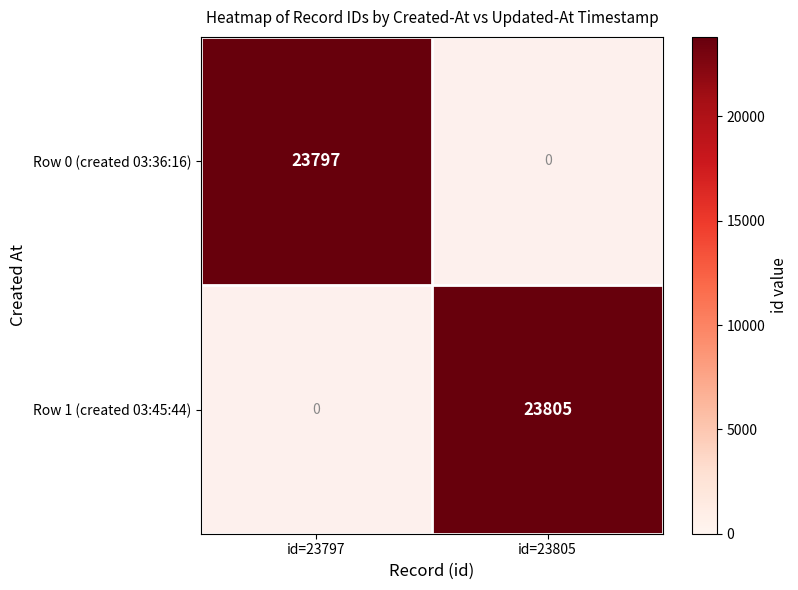

Which label corresponds to the largest value in the chart?

id=23805